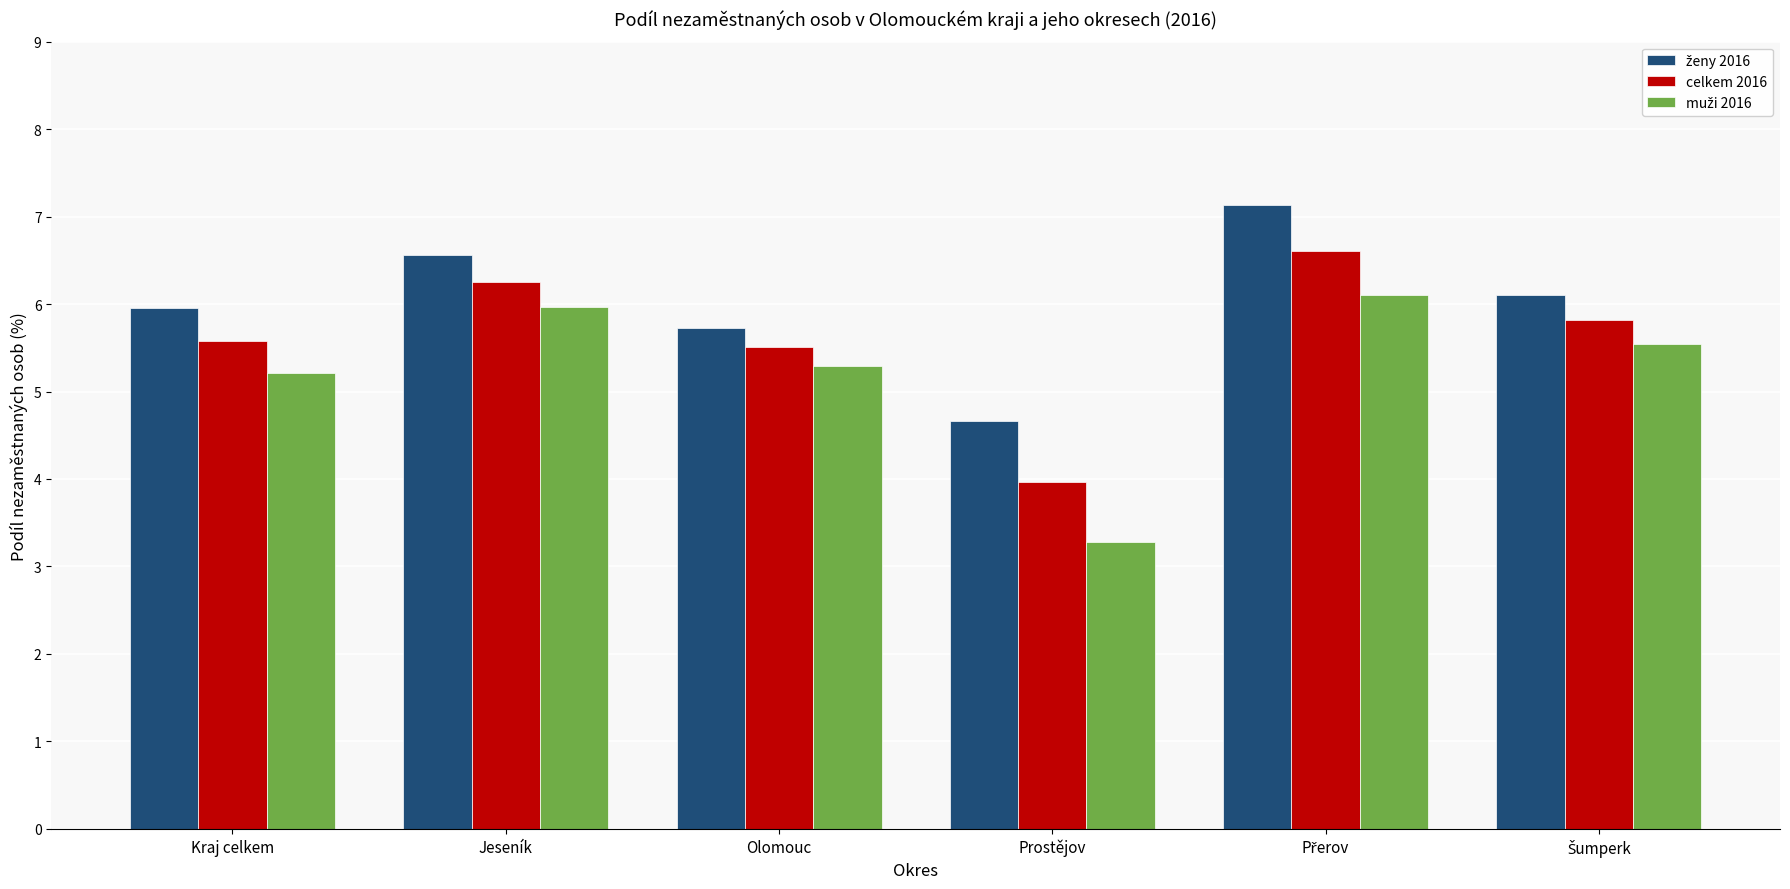

What is the total value across all series at Olomouc?

16.5